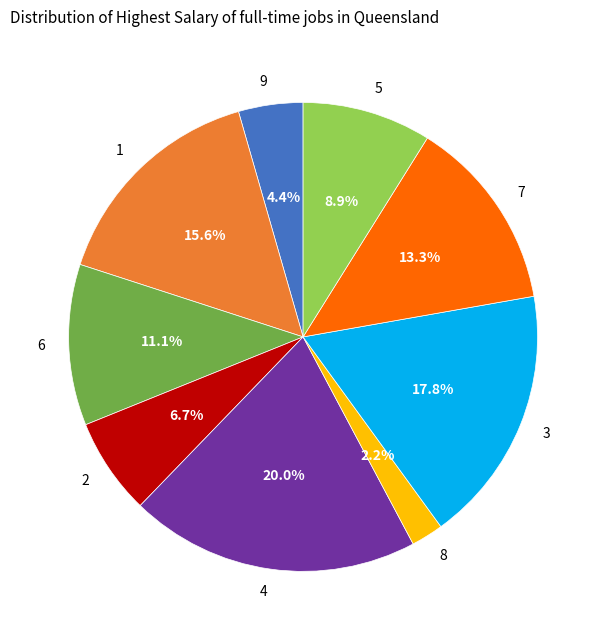

To the nearest percent, what is the average slice percentage?

11%